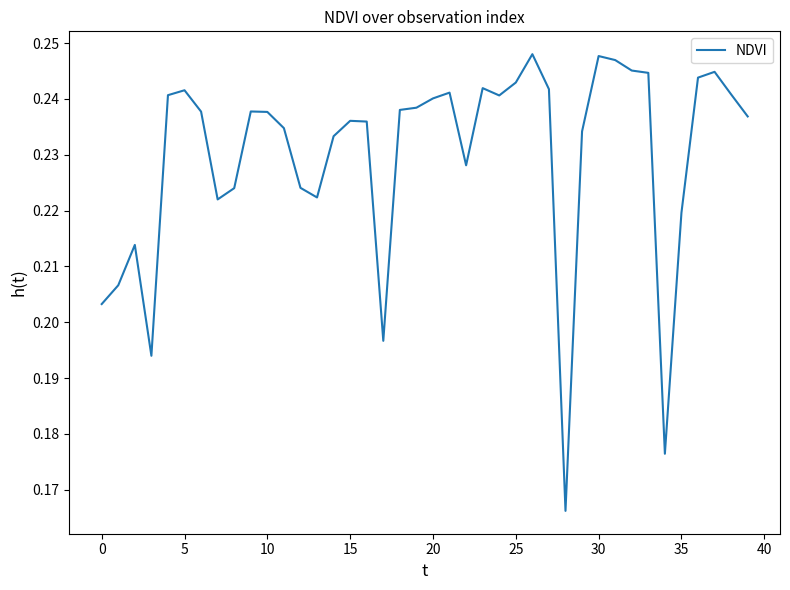

What is the sum of all values?

9.2